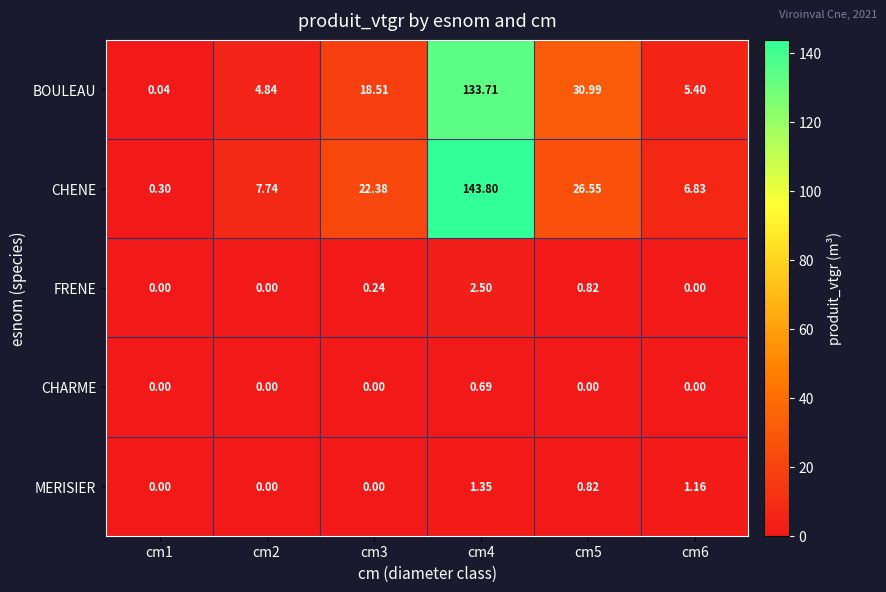

How many series are shown in this chart?

5